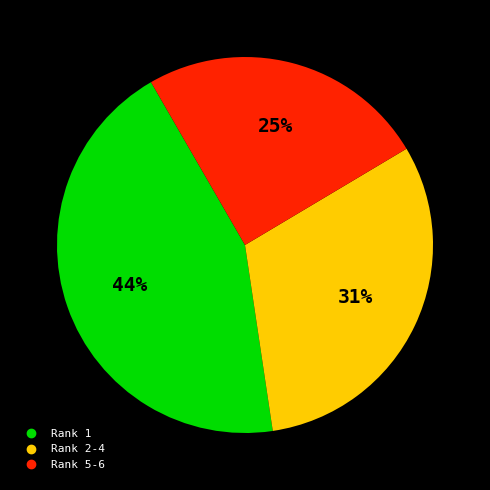

Is there a majority slice in this chart?

No